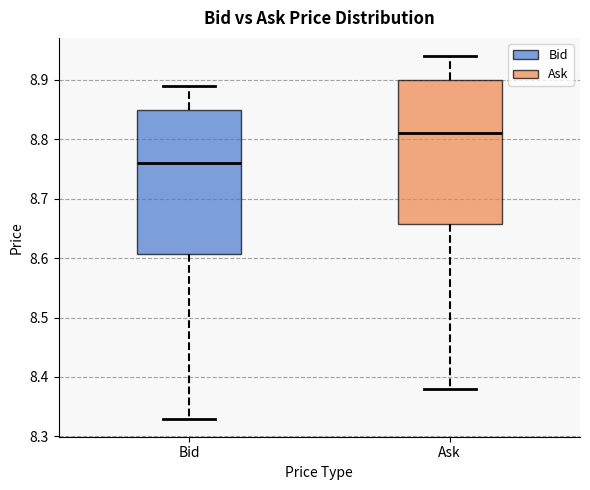

Reading left to right, read every box against the y-axis: the position of its median line, the range the box covers, and the ends of its whiskers. The values are not printed on the chart, so give them approximately, as read against the axis.

Bid: median 8.76, box 8.61 to 8.85, whiskers 8.33 to 8.89
Ask: median 8.81, box 8.66 to 8.90, whiskers 8.38 to 8.94